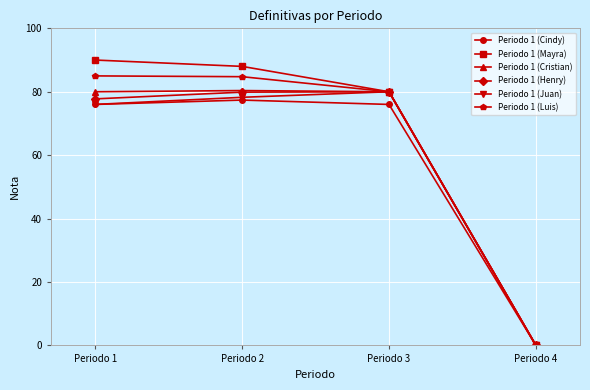

The value of Periodo 1 (Mayra) at Periodo 3 is 141.3. True or false?

False